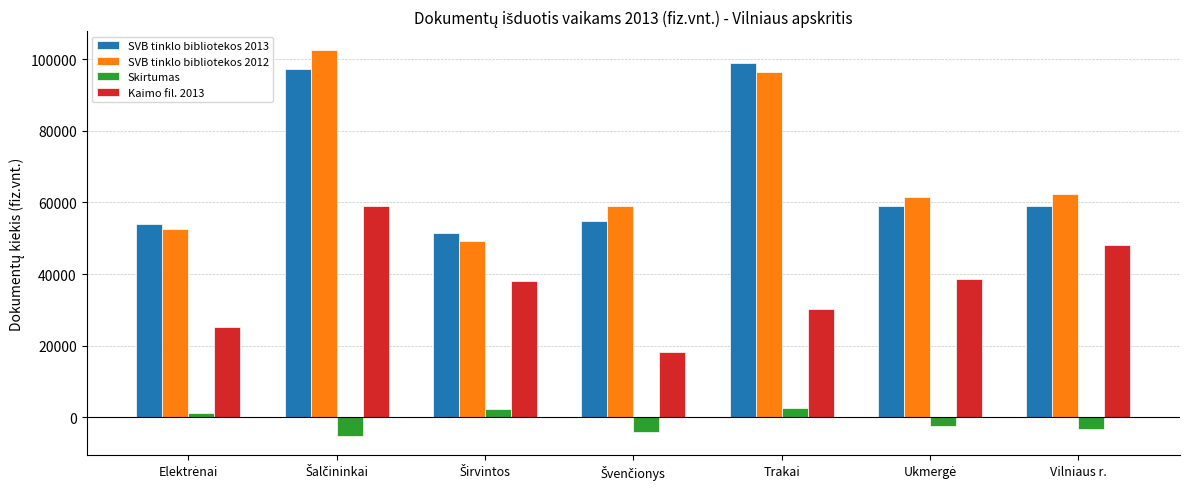

What is the value of the Kaimo fil. 2013 bar at the 1st from the left?

25214